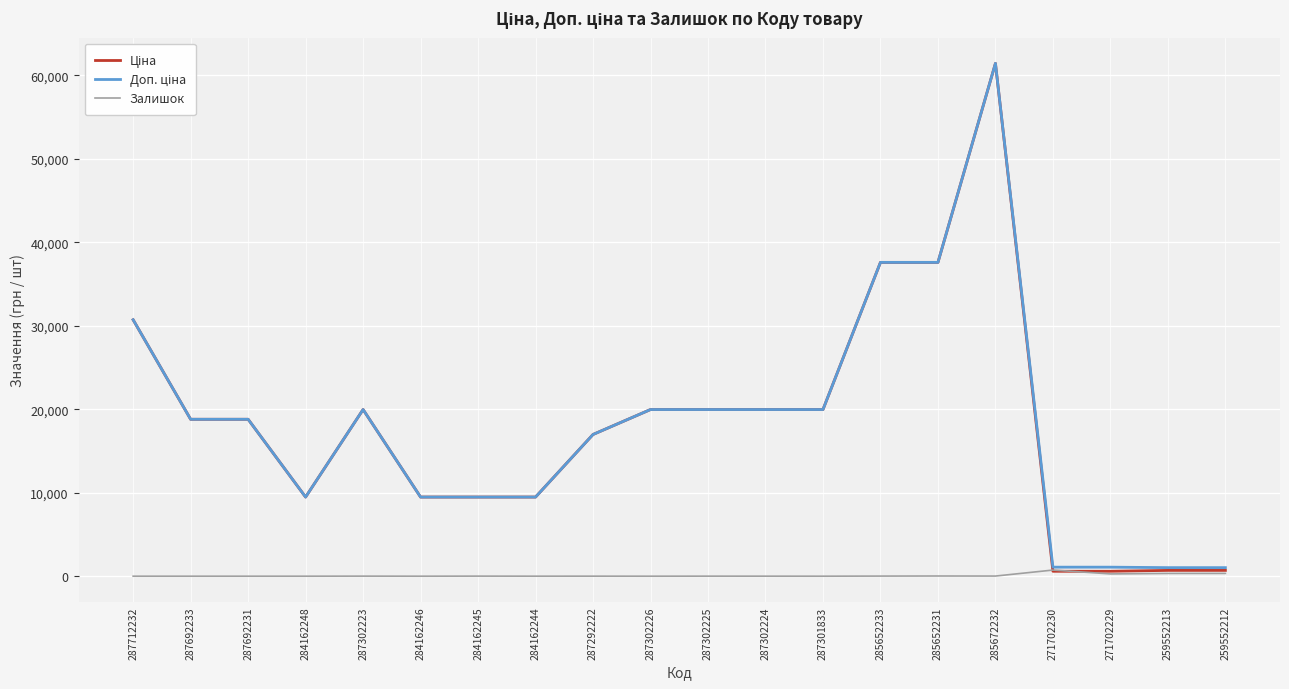

What position from the left is 287712232?

1